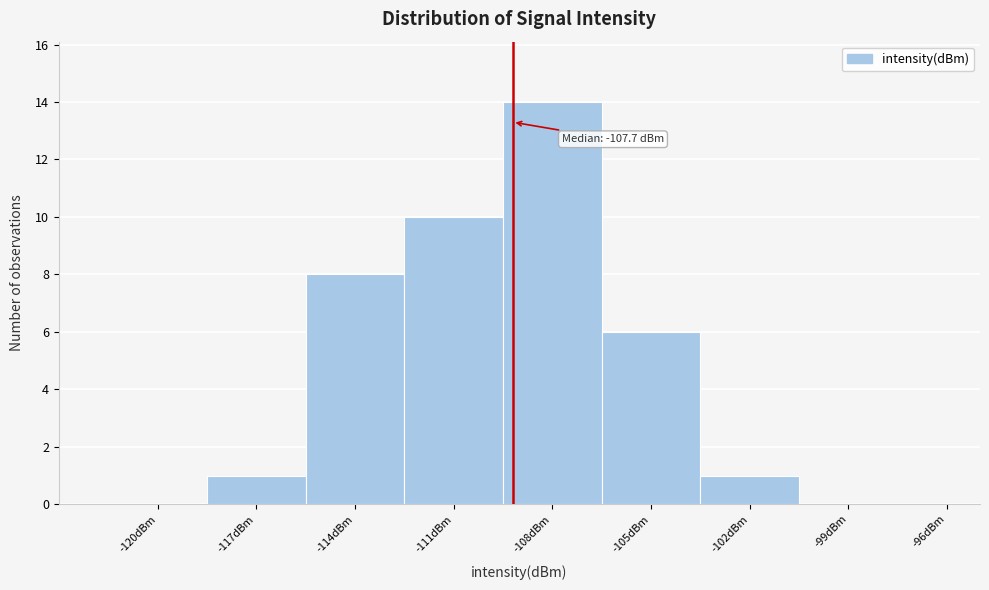

Reading left to right, list all the values displayed in this chart.

-120dBm=0	-117dBm=1	-114dBm=8	-111dBm=10	-108dBm=14	-105dBm=6	-102dBm=1	-99dBm=0	-96dBm=0